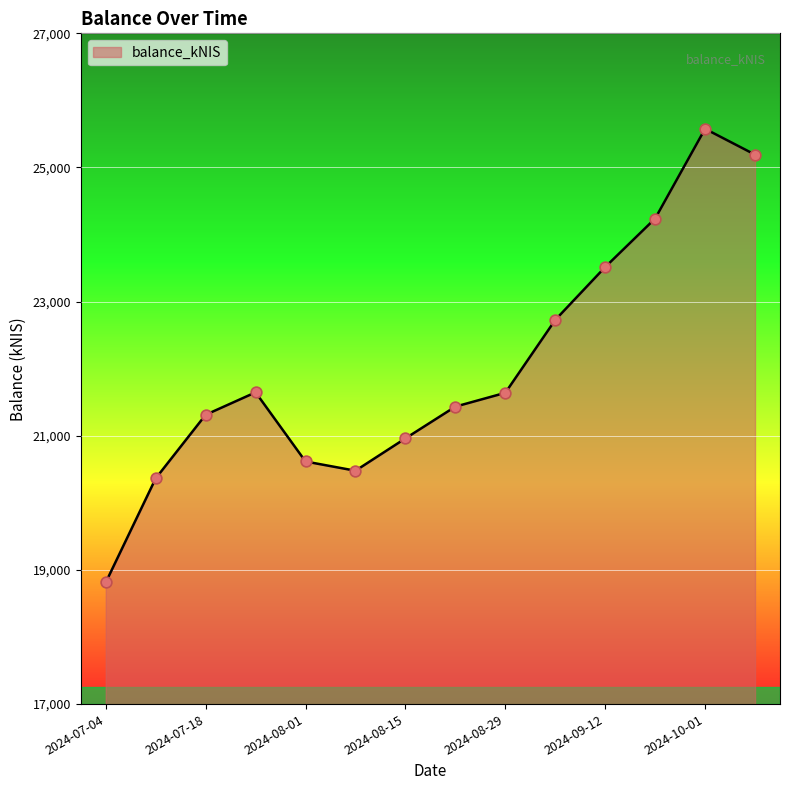

What is the difference between the maximum and minimum values?

6763.5